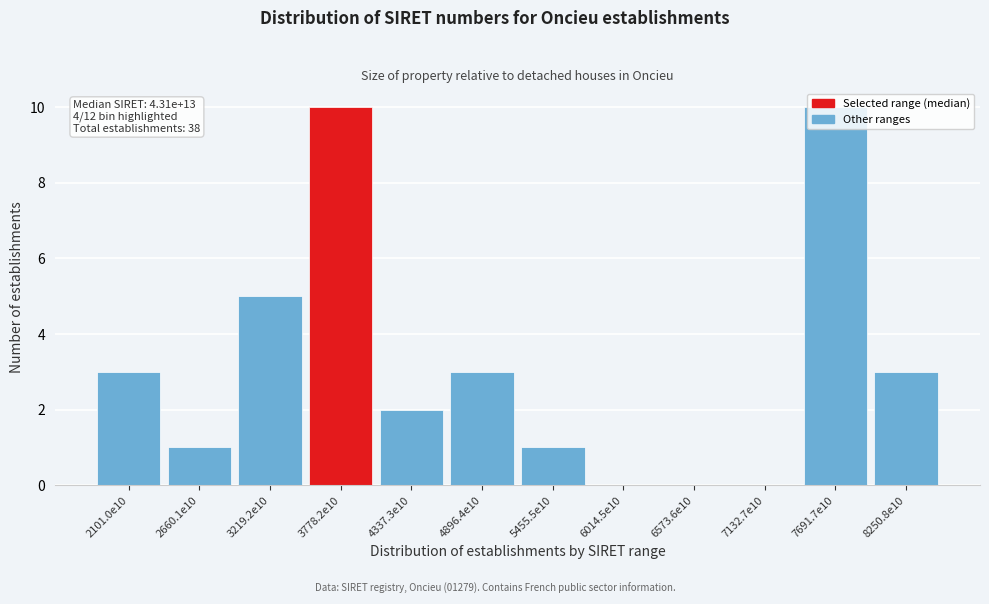

Which has a higher value, 4896.4e10 or 6573.6e10?

4896.4e10